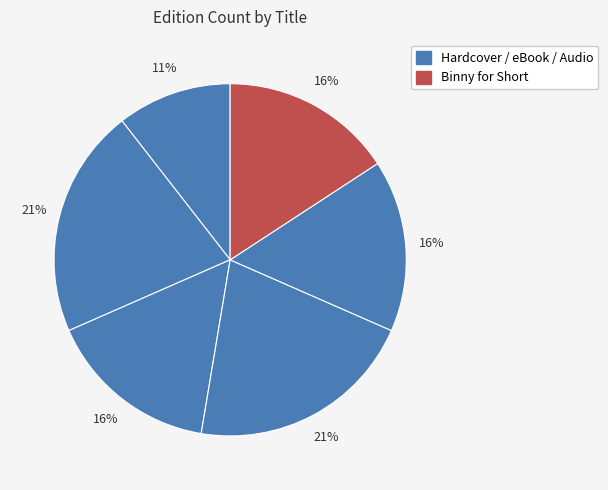

How many slices are in this pie chart?

6